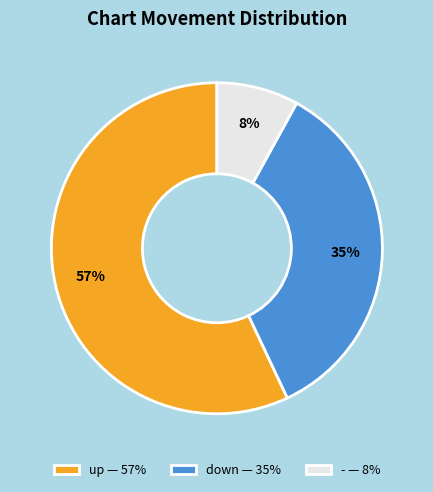

Is the sum of - — 8% and up — 57% greater than half?

Yes